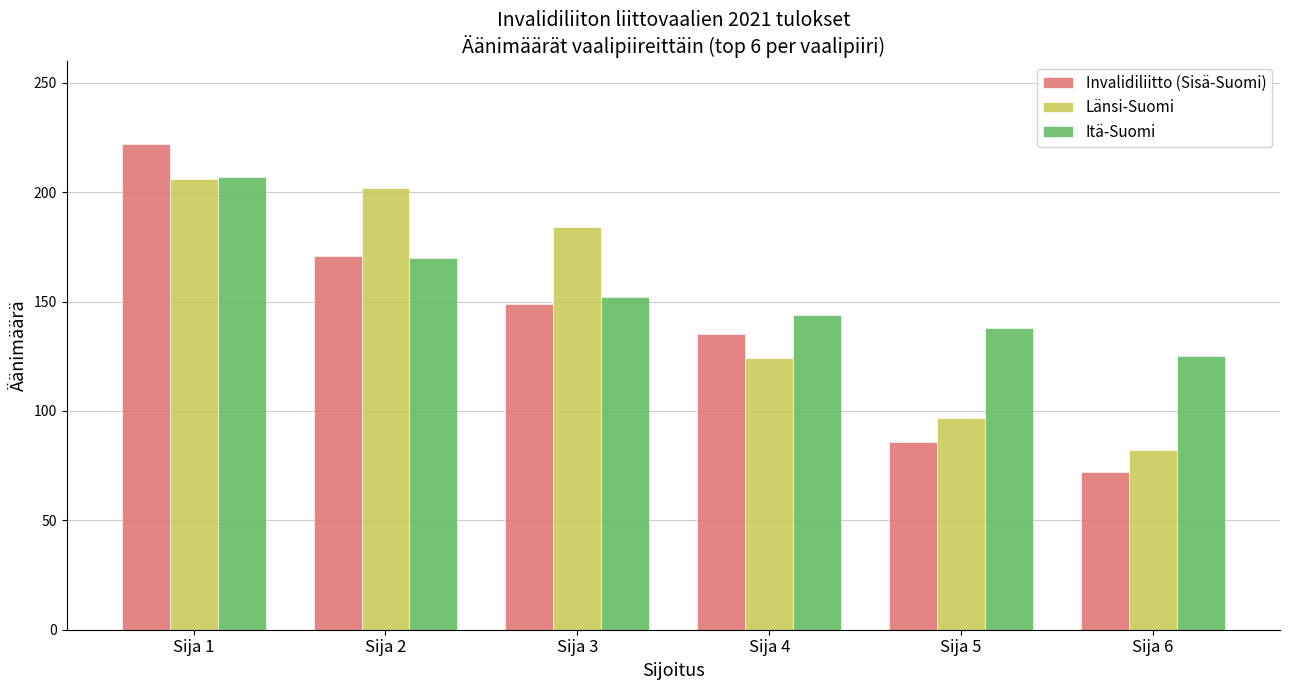

How many values in the Invalidiliitto (Sisä-Suomi) series are below 149?

3